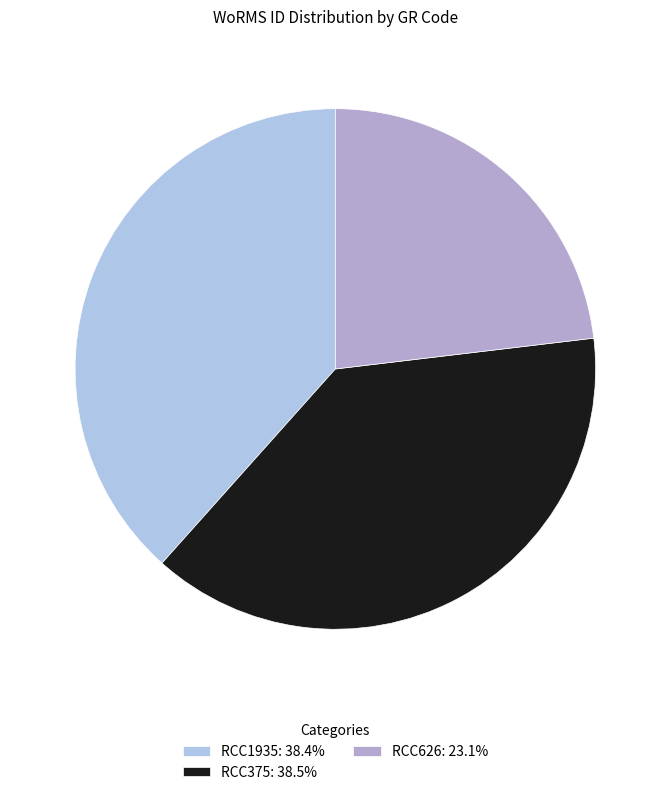

What is the largest slice in the pie chart?

RCC375